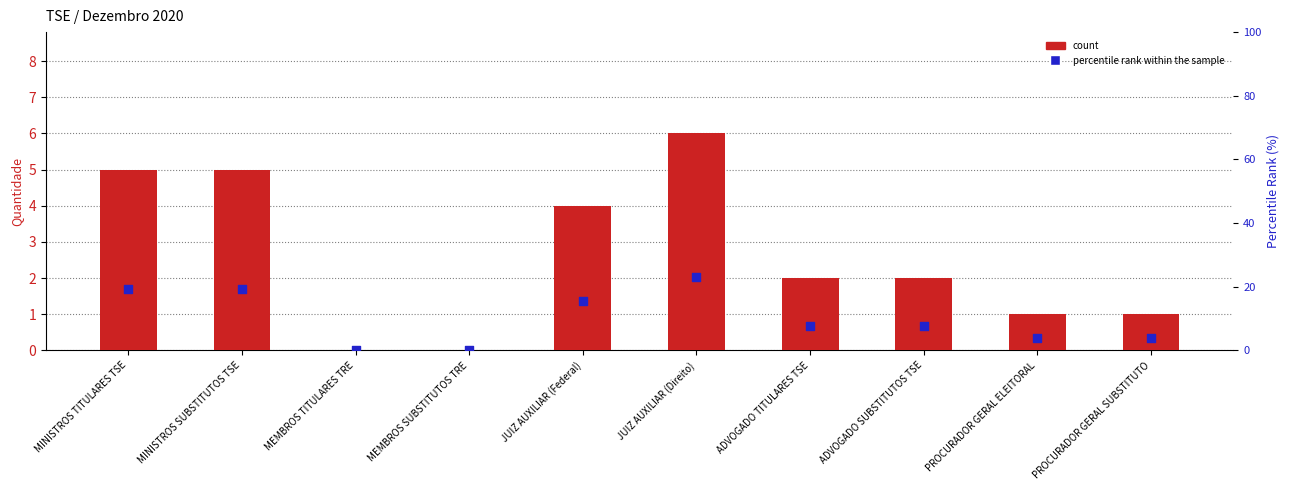

What are all the series names shown in the legend?

count, percentile rank within the sample